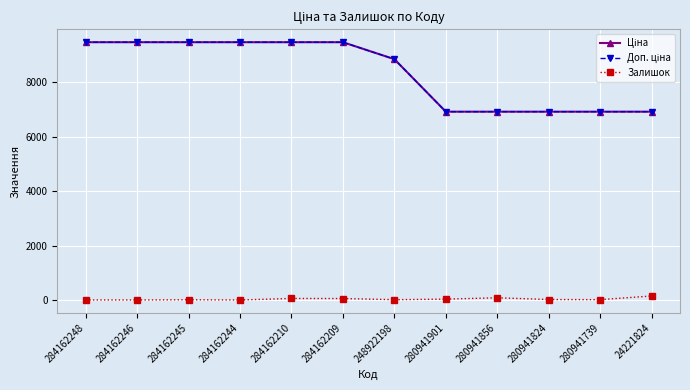

Reading left to right, list all the values displayed in this chart.

Ціна: 9480.1	9480.1	9480.1	9480.1	9480.1	9480.1	8856.7	6925.7	6925.7	6925.7	6925.7	6925.7
Доп. ціна: 9480.1	9480.1	9480.1	9480.1	9480.1	9480.1	8856.7	6925.7	6925.7	6925.7	6925.7	6925.7
Залишок: 0.0	0.0	8.0	0.0	56.0	53.0	11.0	31.0	81.0	17.0	12.0	148.0